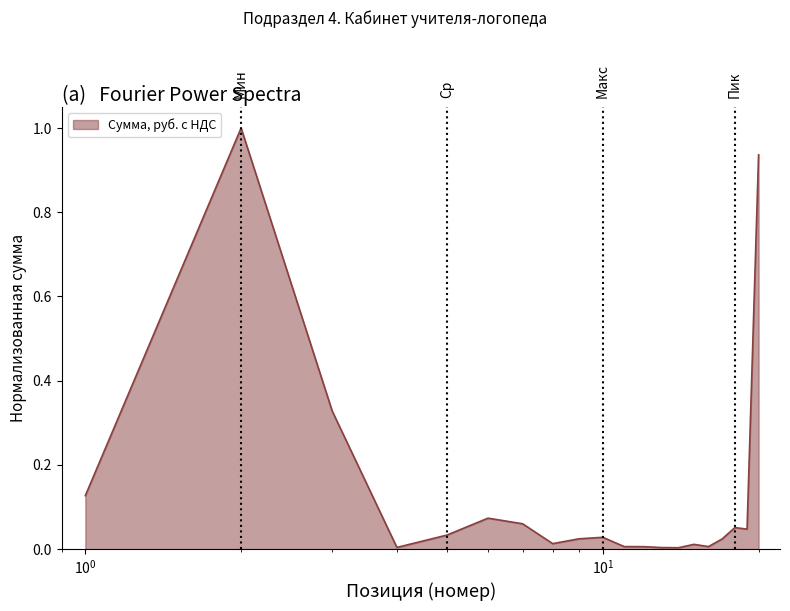

What is the greatest value displayed?

1.0